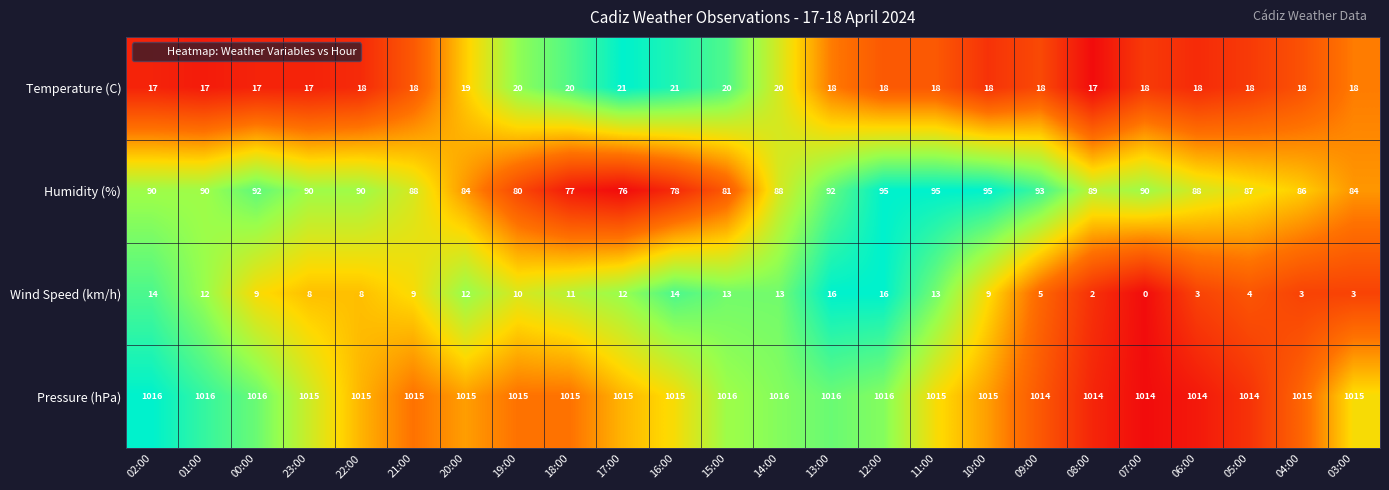

What value does the Humidity (%) series have at 08:00, to the nearest 5?

90